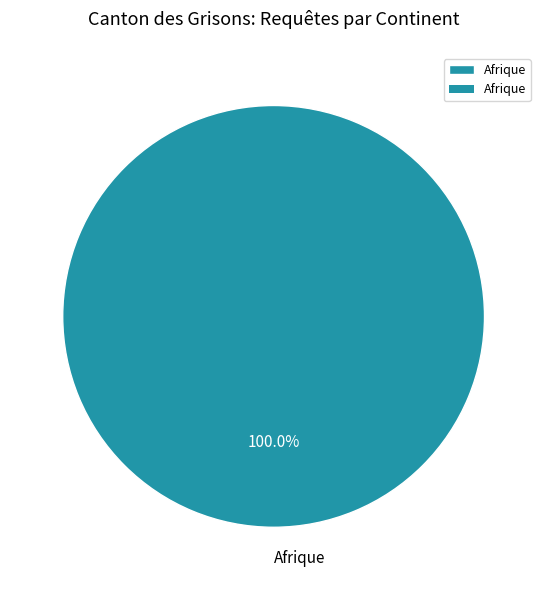

Rank the categories by value from highest to lowest.

Afrique